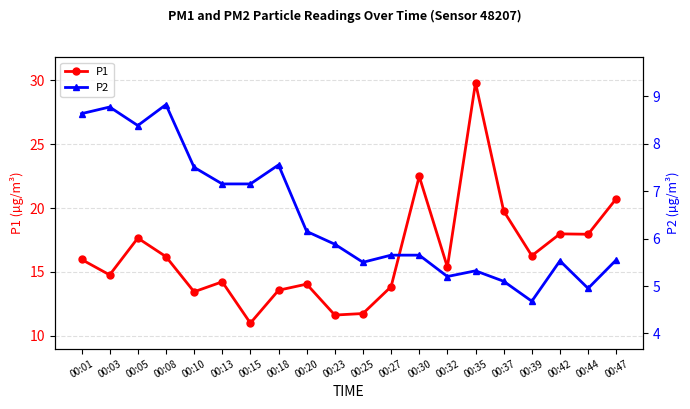

What is the average value of the P1 series?

16.4